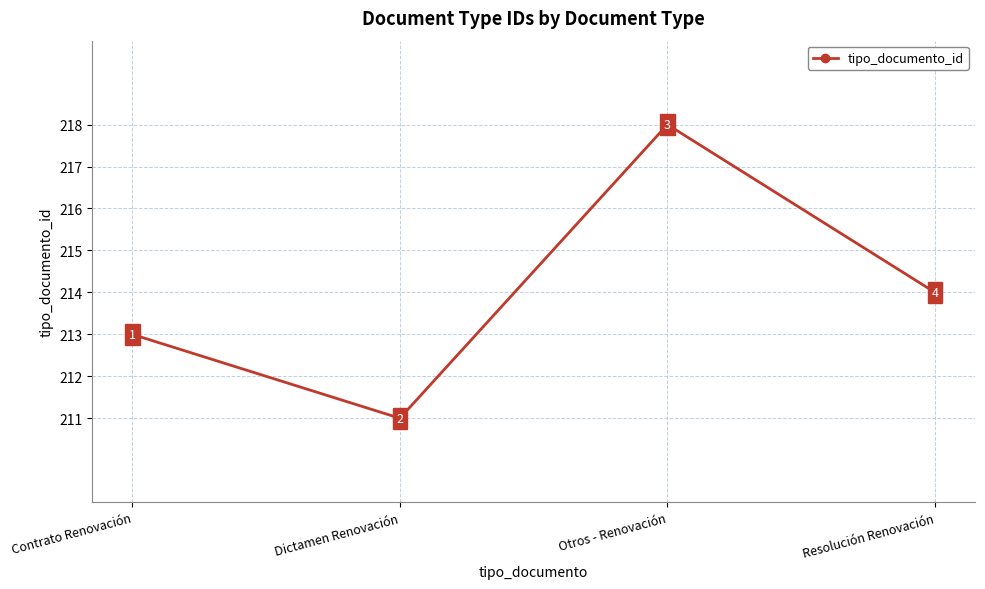

Approximately how many times larger is the value at Contrato Renovación compared to Dictamen Renovación?

1.0